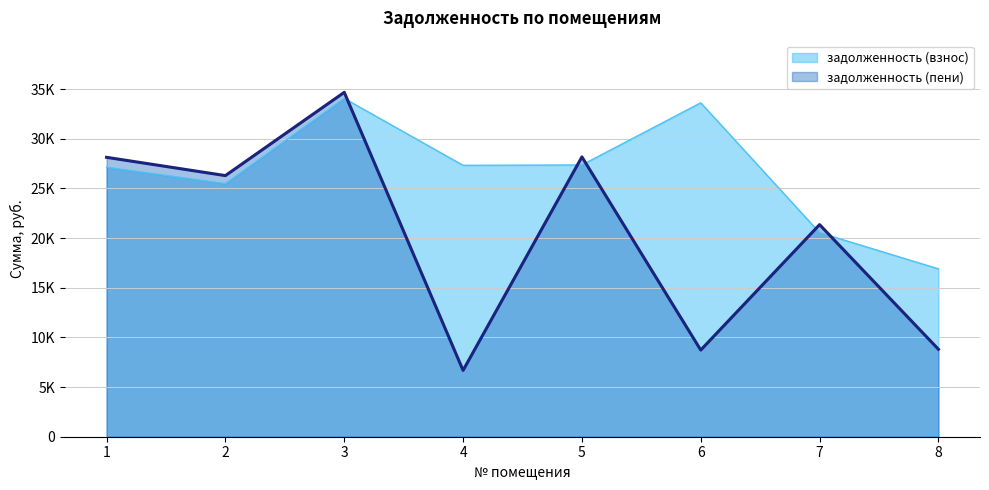

What is the difference between the задолженность (пени) values at 4 and 7?

14673.9